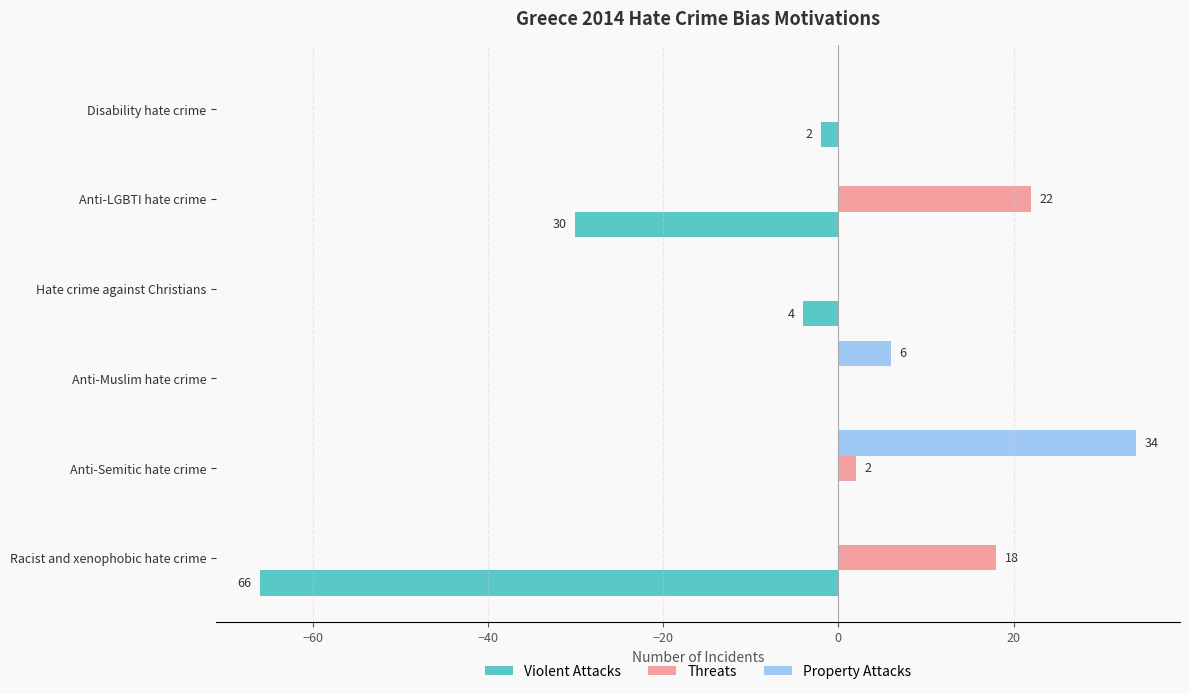

At which category is the sum across all series the highest?

Anti-Semitic hate crime